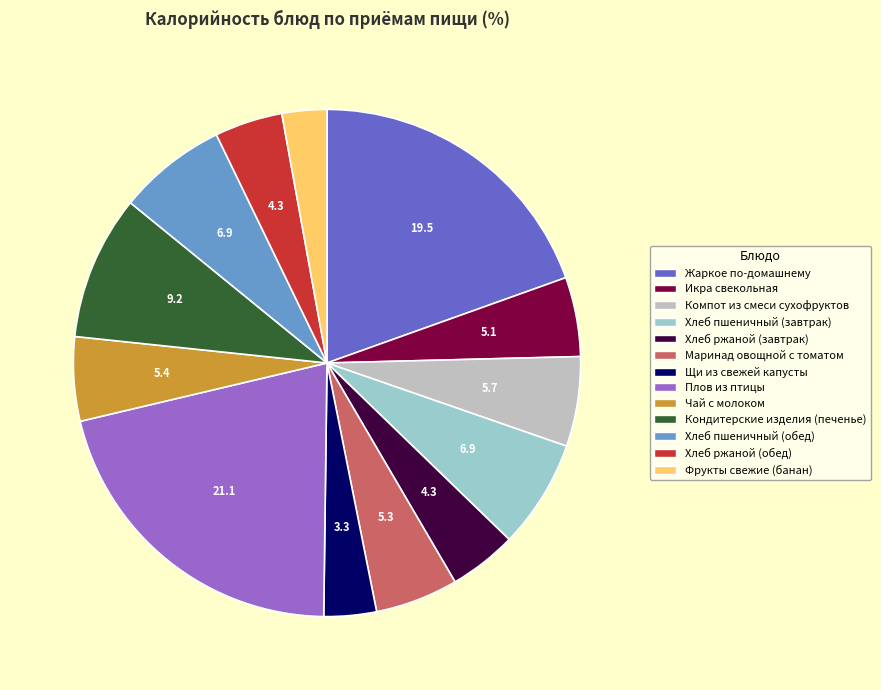

Which category has the biggest portion of the pie?

Плов из птицы